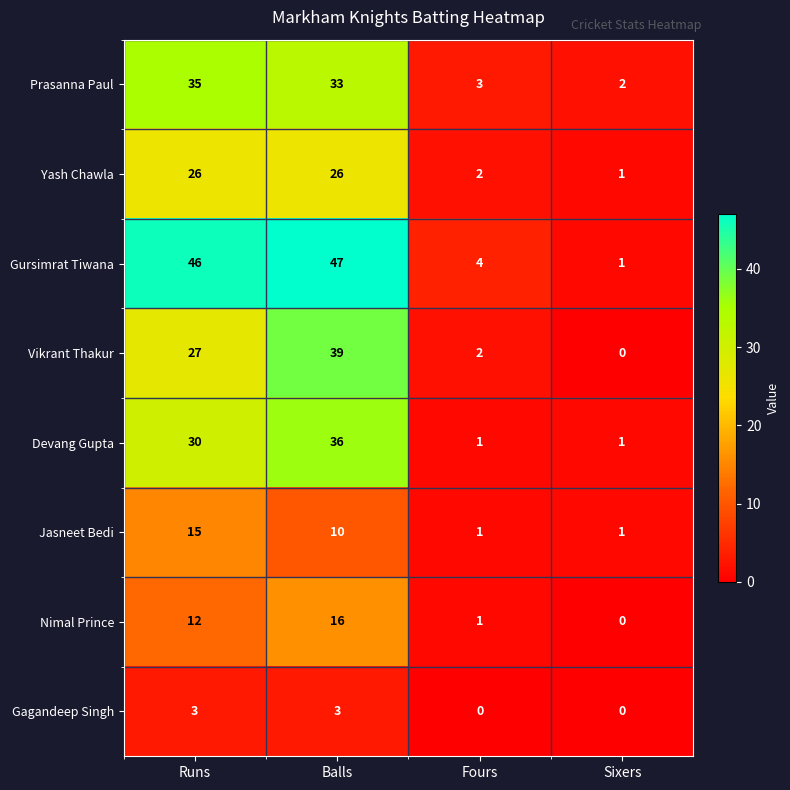

What is the sum of the Nimal Prince values at Runs and Balls?

28